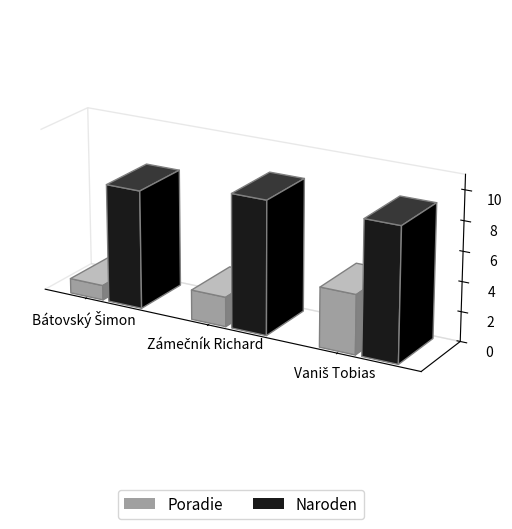

How many data points in Poradie are above 2?

1